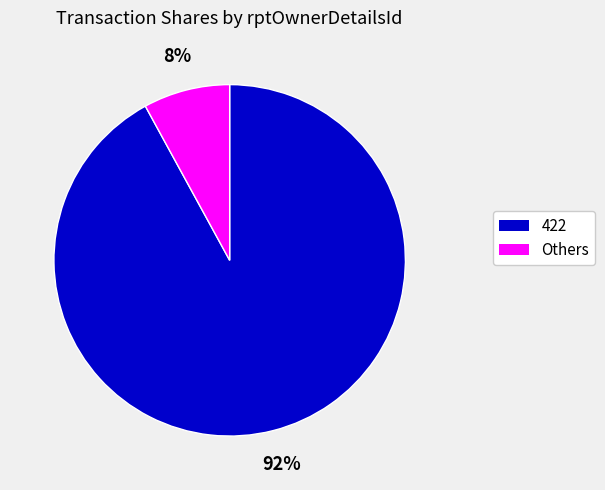

To the nearest percent, what is the average slice percentage?

50%